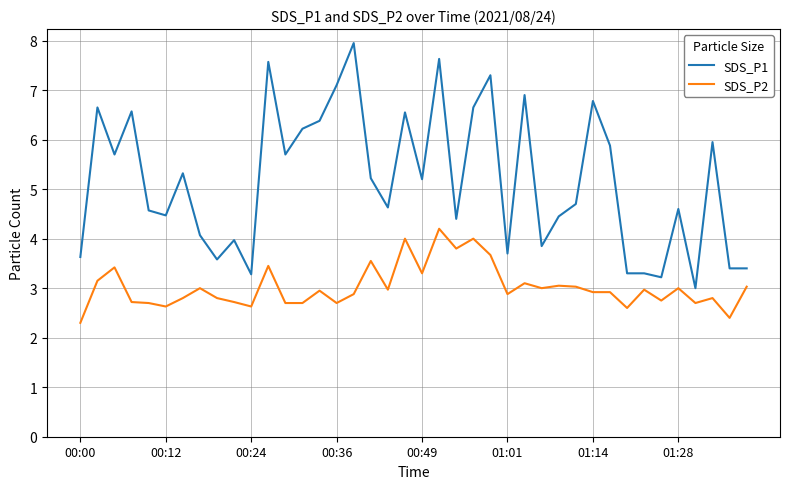

What are all the series names shown in the legend?

SDS_P1, SDS_P2